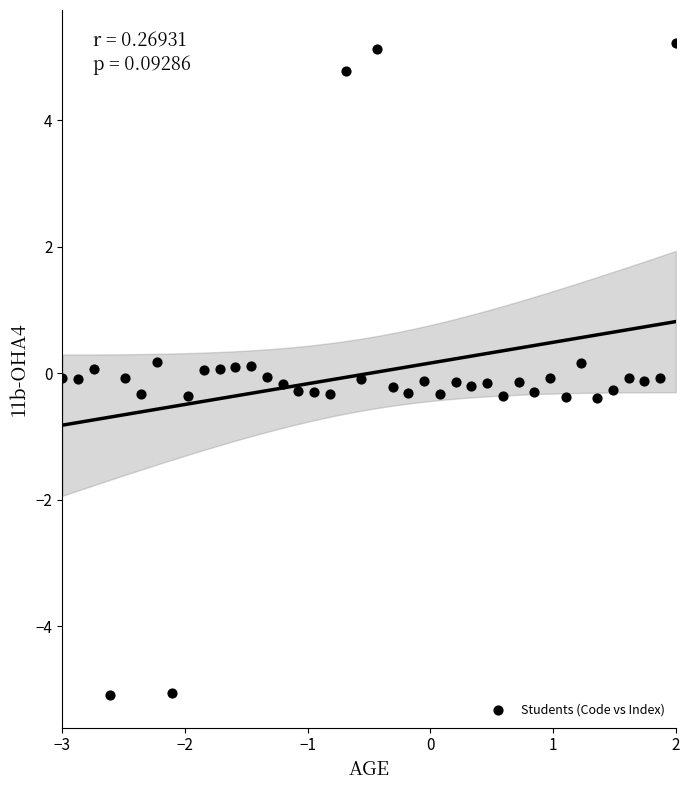

What is the range of X values (max minus min)?

5.0